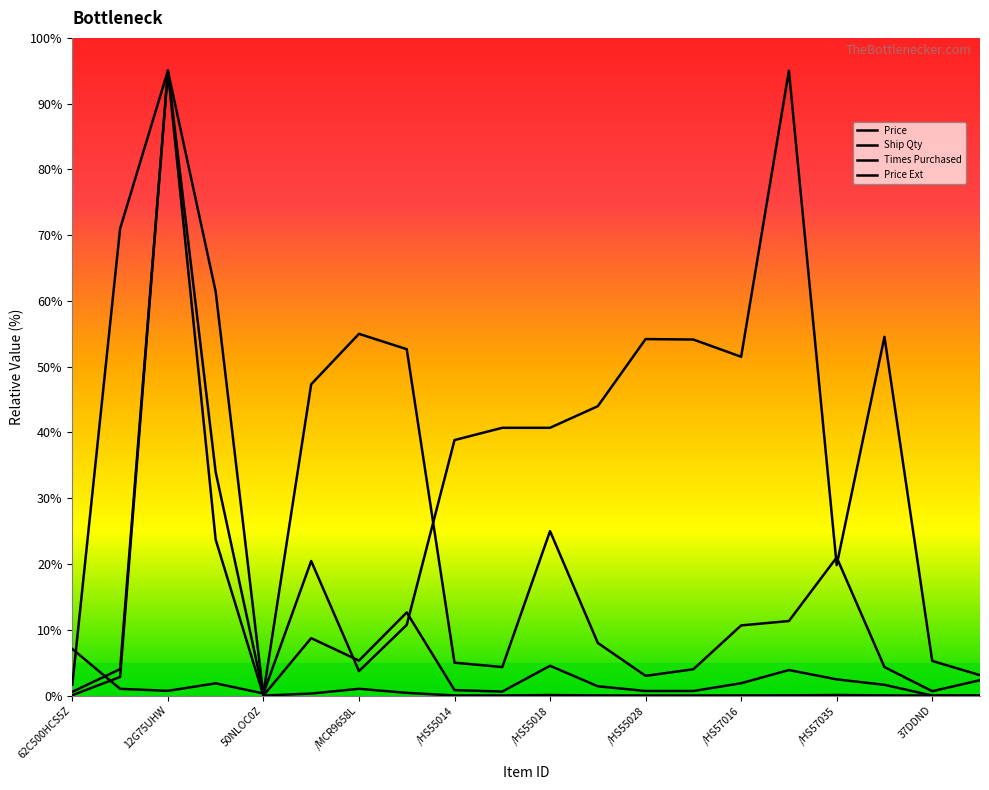

Where is Ship Qty nearest to the value 47?

12G125ZAC